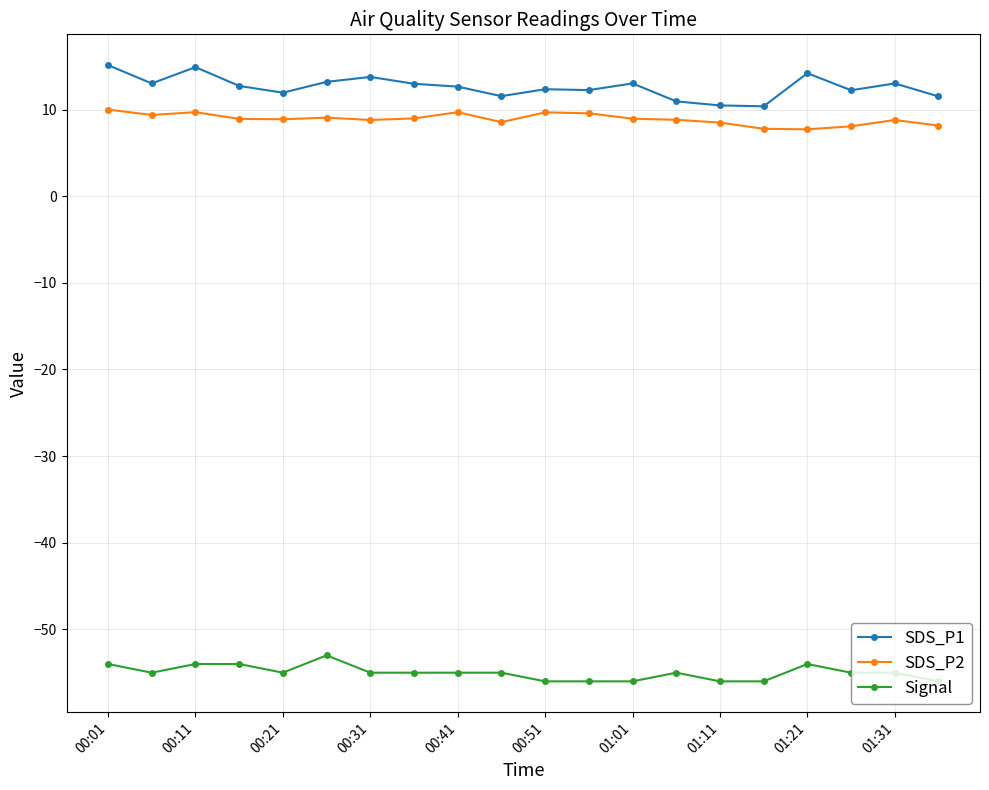

What is the value of the Signal point at the 13th from the left?

-56.0